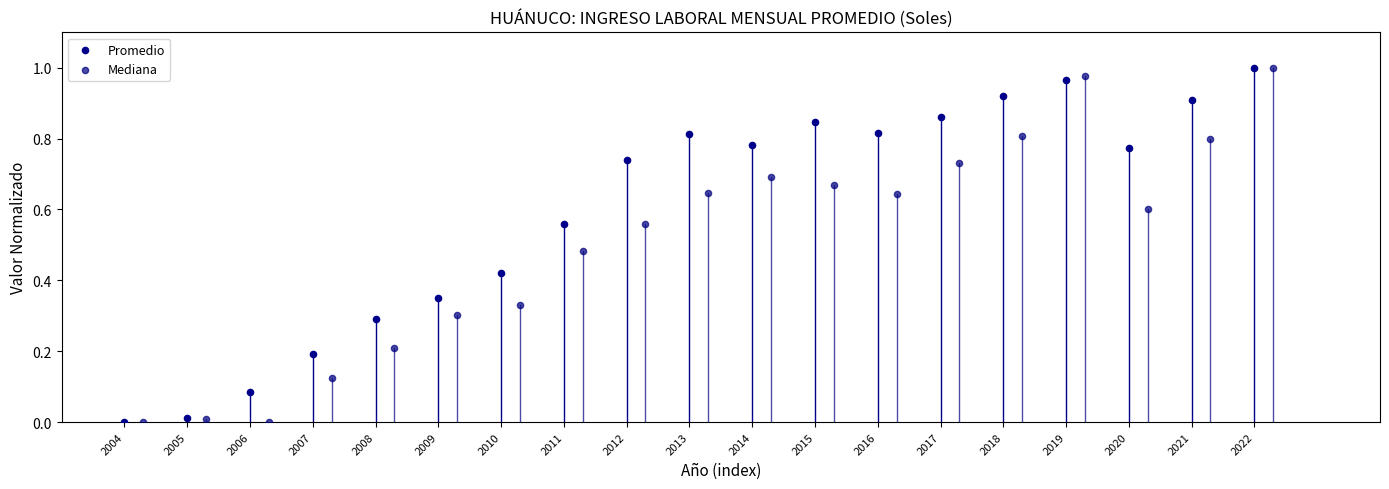

What are all the series names shown in the legend?

Promedio, Mediana